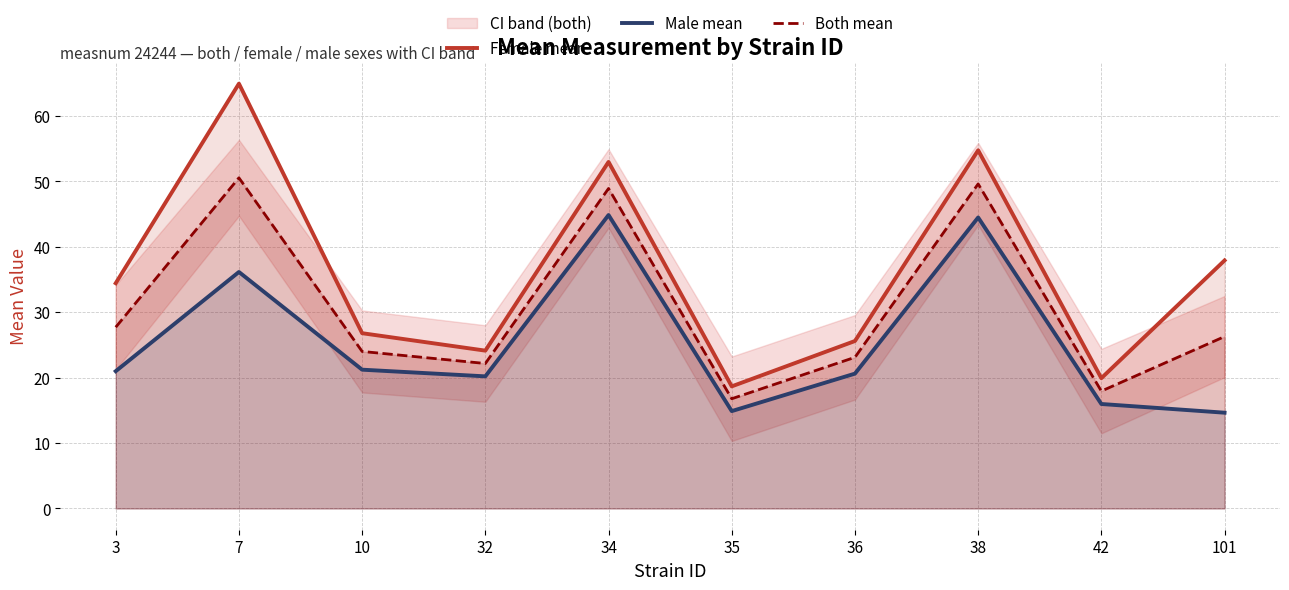

What is the spread (max minus min) of values at 38?

10.3